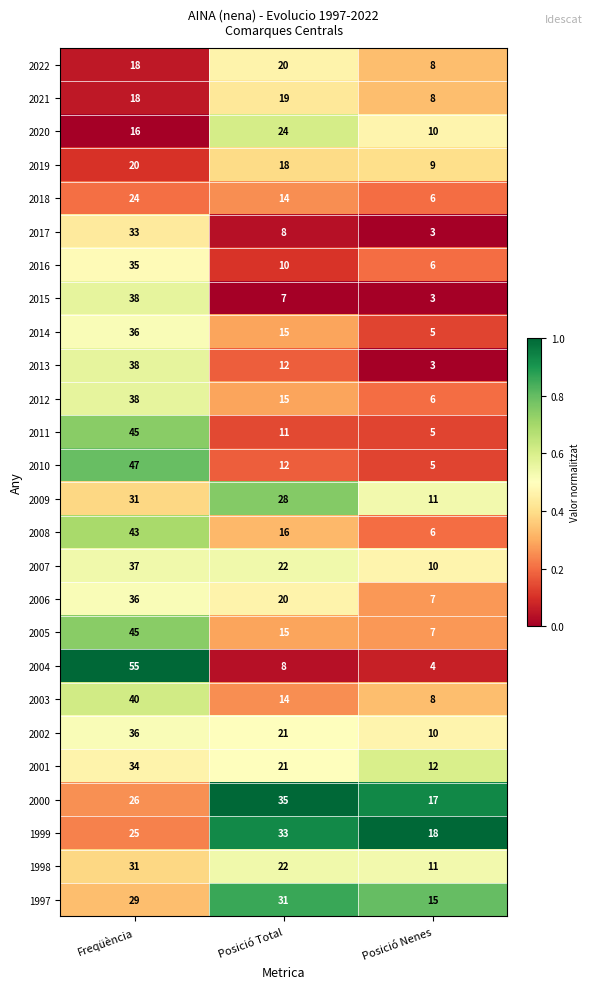

Is it true that 2021 equals 8 at Posició Nenes?

True